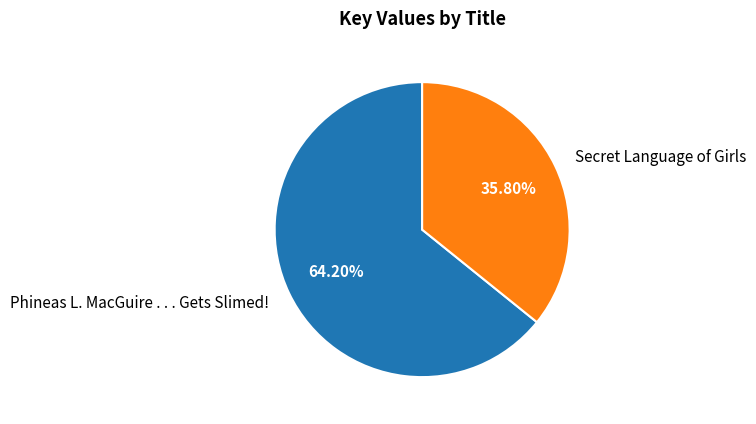

Which category has the smallest portion of the pie?

Secret Language of Girls